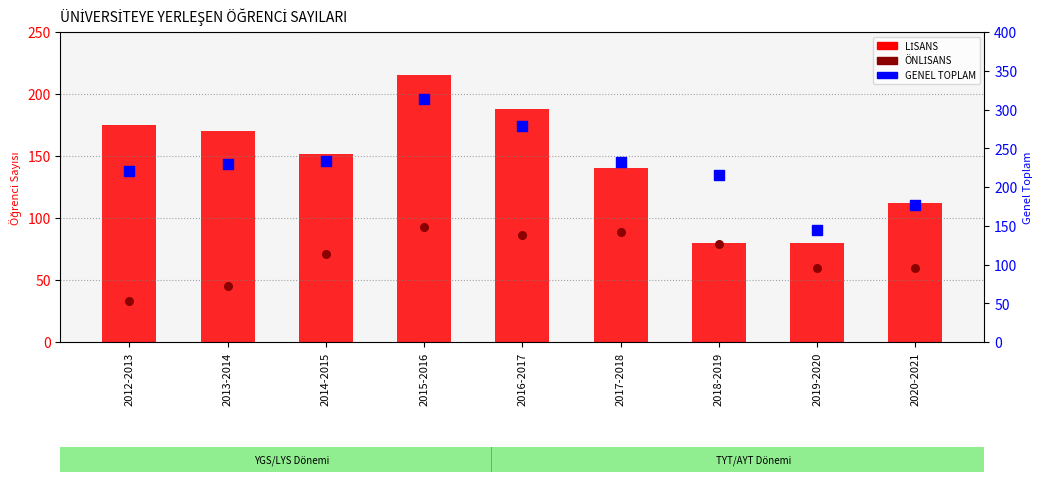

Is the value of LİSANS at 2019-2020 greater than the value of GENEL TOPLAM at 2017-2018?

No